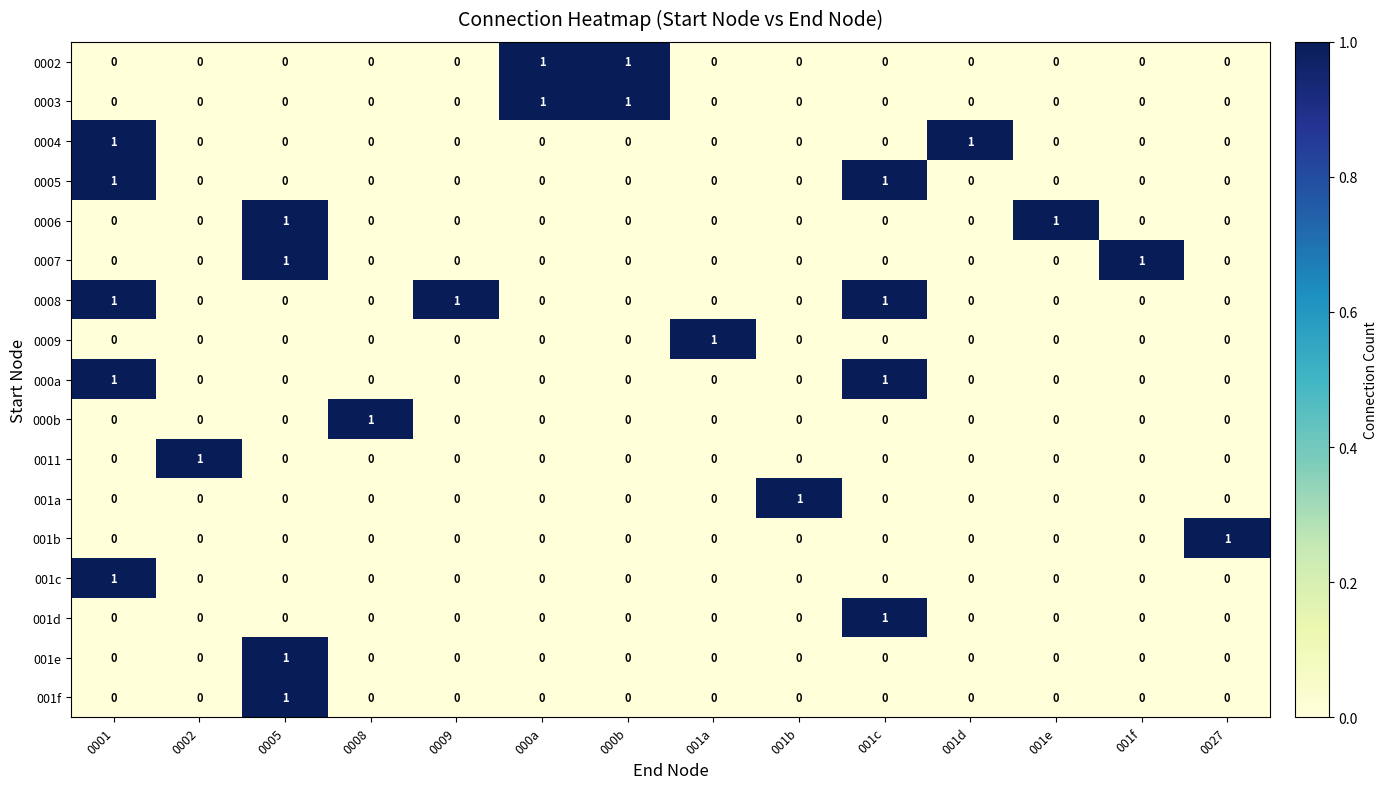

How many values in the 0009 series exceed 0?

1